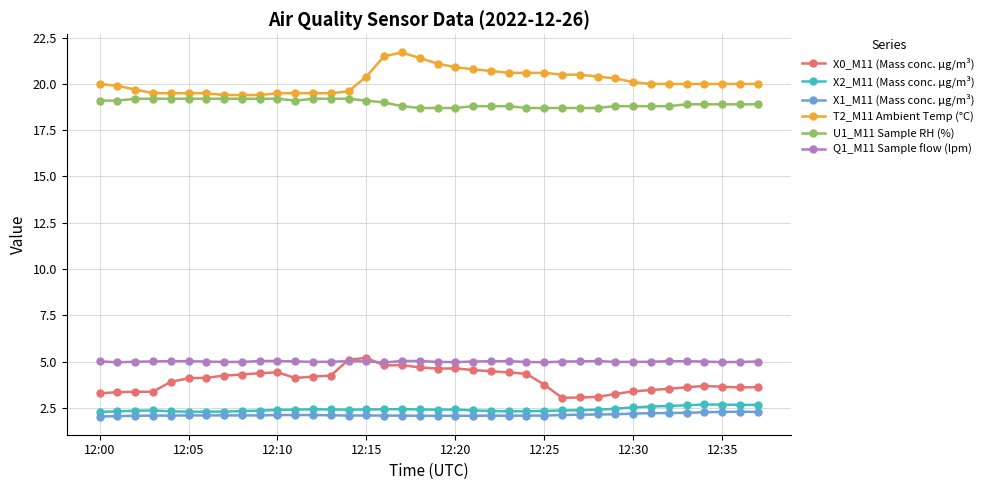

What is the greatest value displayed?

21.7